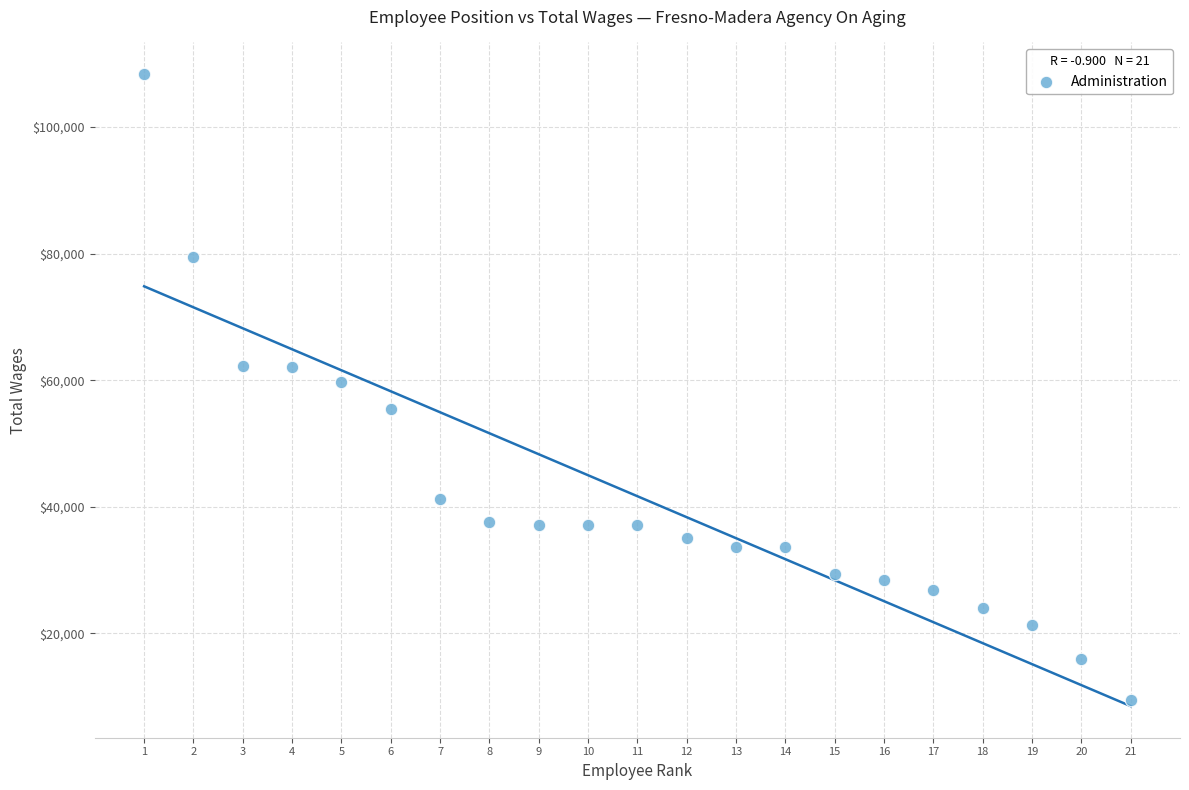

What is the range of Y values (max minus min)?

98949